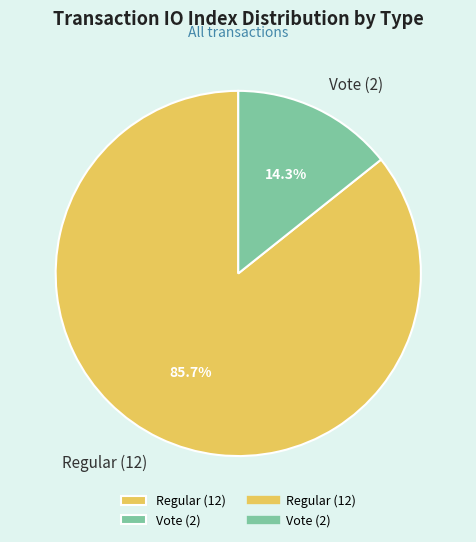

What is the ratio of the value at Regular (12) to the value at Vote (2)?

6.0